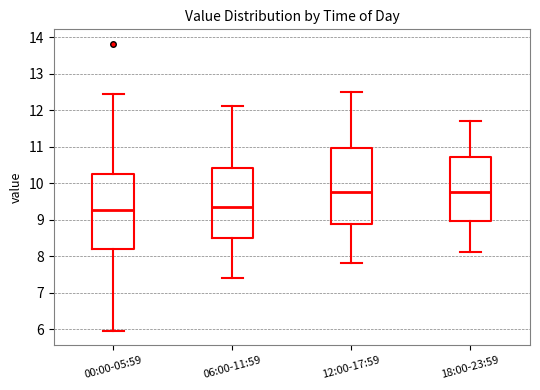

Reading left to right, read every box against the y-axis: the position of its median line, the range the box covers, and the ends of its whiskers. The values are not printed on the chart, so give them approximately, as read against the axis.

00:00-05:59: median 9.3, box 8.2 to 10.3, whiskers 6.0 to 12.4
06:00-11:59: median 9.4, box 8.5 to 10.4, whiskers 7.4 to 12.1
12:00-17:59: median 9.8, box 8.9 to 11.0, whiskers 7.8 to 12.5
18:00-23:59: median 9.8, box 9.0 to 10.7, whiskers 8.1 to 11.7